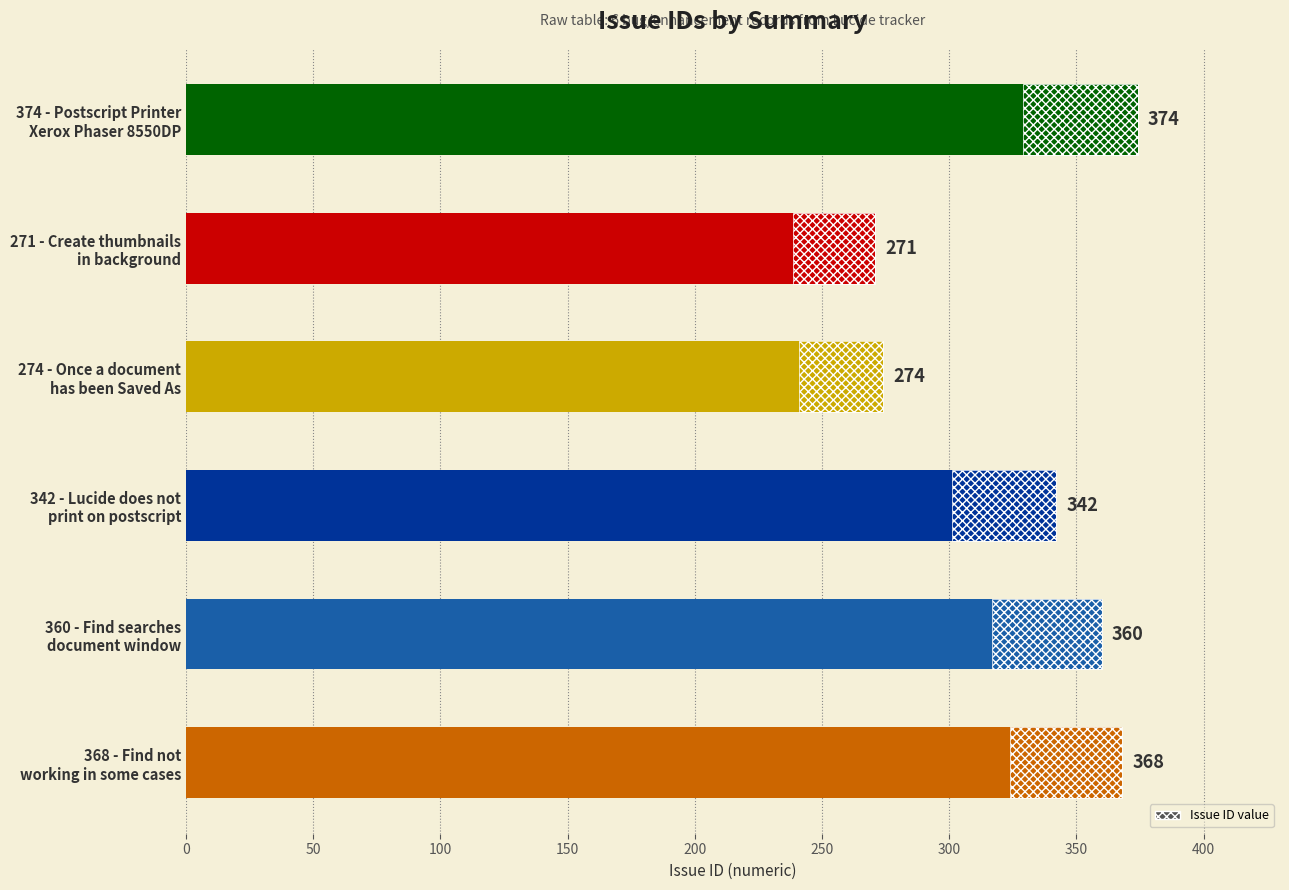

List the labels in order of value, largest first.

374 - Postscript Printer
Xerox Phaser 8550DP, 368 - Find not
working in some cases, 360 - Find searches
document window, 342 - Lucide does not
print on postscript, 274 - Once a document
has been Saved As, 271 - Create thumbnails
in background